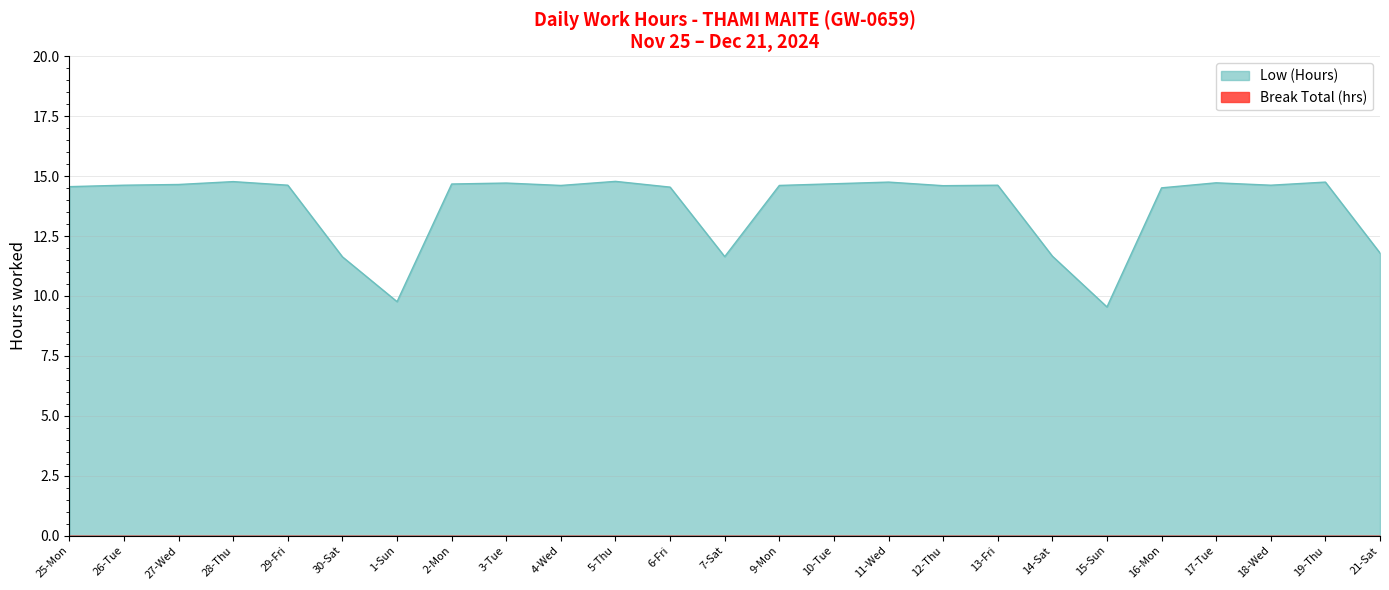

Where is the first local maximum?

28-Thu